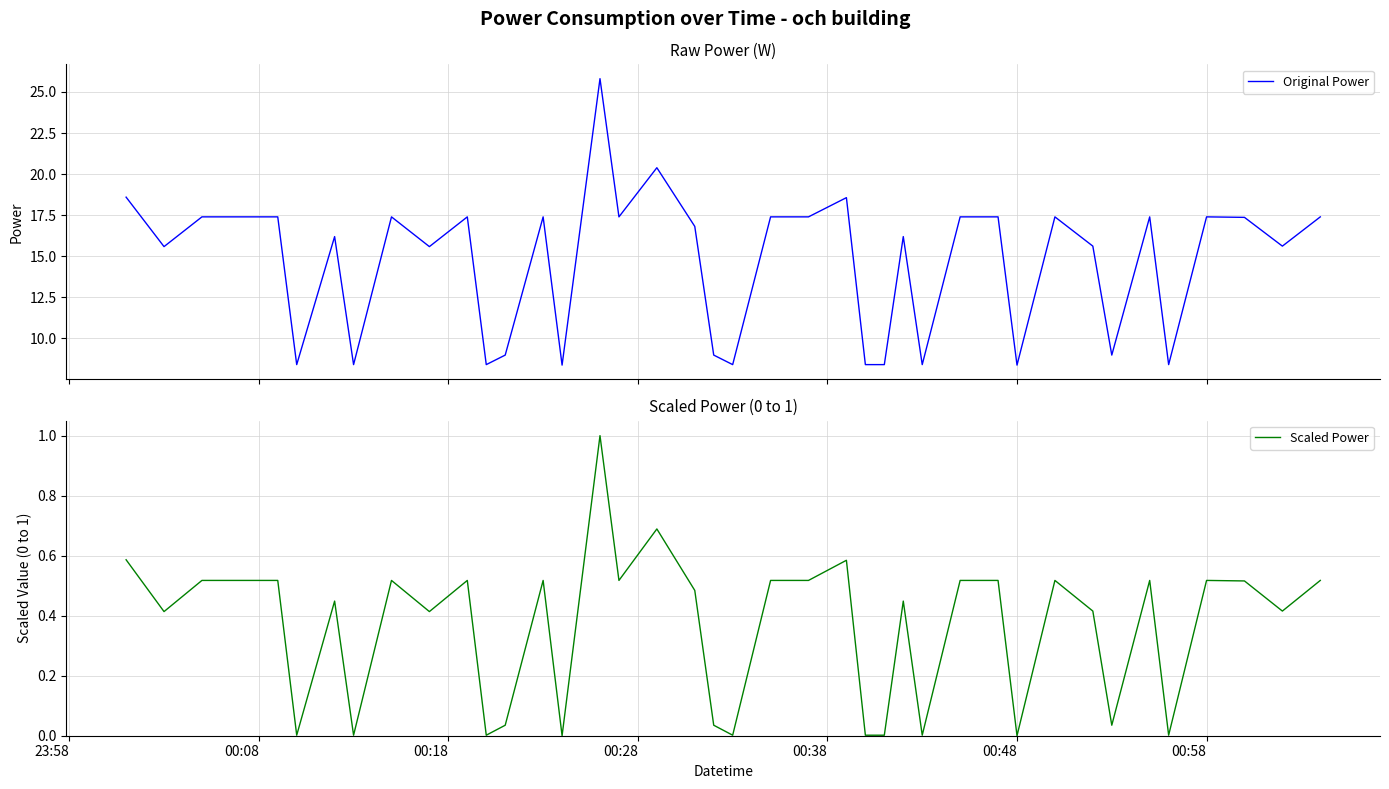

Reading left to right, what are all the values shown in this chart?

Original Power: 18.6	15.6	17.4	17.4	17.4	8.4	16.2	8.4	17.4	15.6	17.4	8.4	9.0	17.4	8.4	25.8	17.4	20.4	16.8	9.0	8.4	17.4	17.4	18.6	8.4	8.4	16.2	8.4	17.4	17.4	8.4	17.4	15.6	9.0	17.4	8.4	17.4	17.4	15.6	17.4
Scaled Power: 0.6	0.4	0.5	0.5	0.5	0.0	0.4	0.0	0.5	0.4	0.5	0.0	0.0	0.5	0.0	1.0	0.5	0.7	0.5	0.0	0.0	0.5	0.5	0.6	0.0	0.0	0.4	0.0	0.5	0.5	0.0	0.5	0.4	0.0	0.5	0.0	0.5	0.5	0.4	0.5